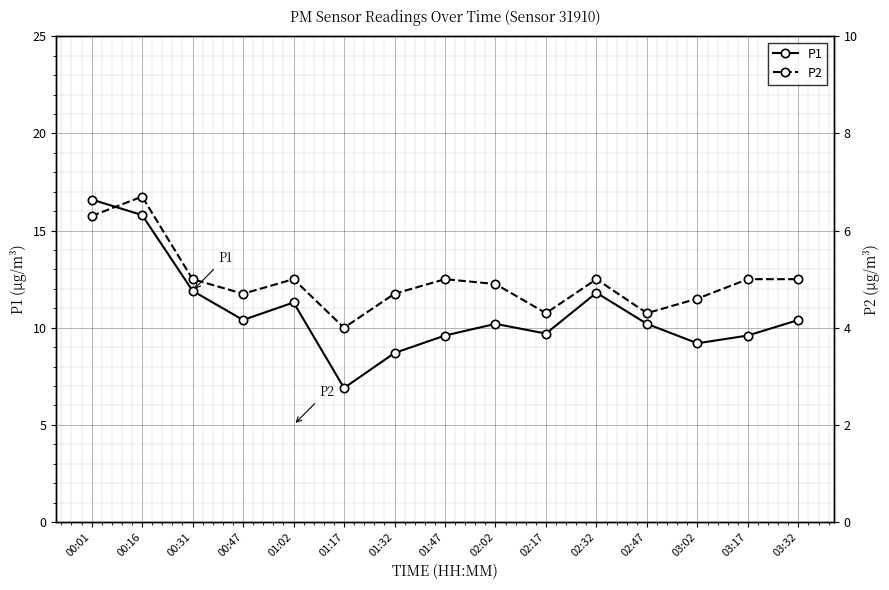

What is the label of the 12th point from the right?

00:47